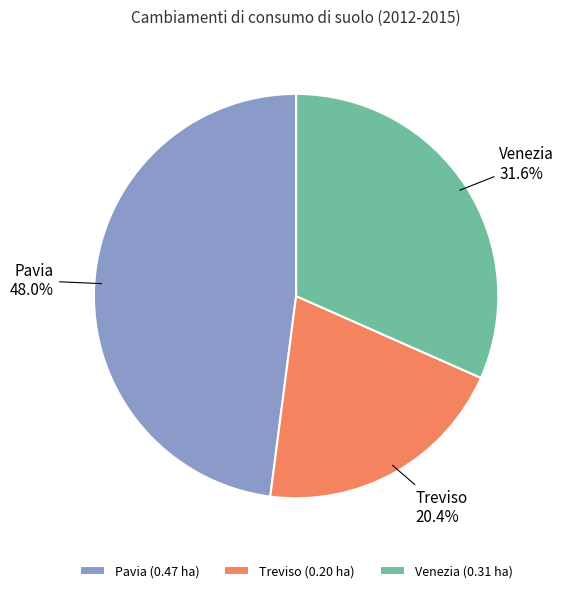

True or false: Venezia accounts for 32% of the total.

True